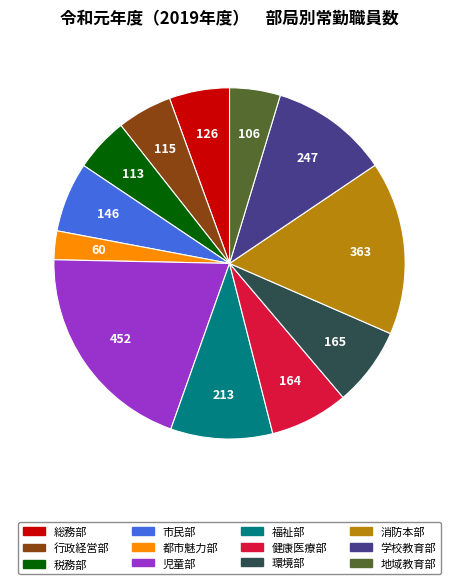

Is 学校教育部 the majority of the pie?

No